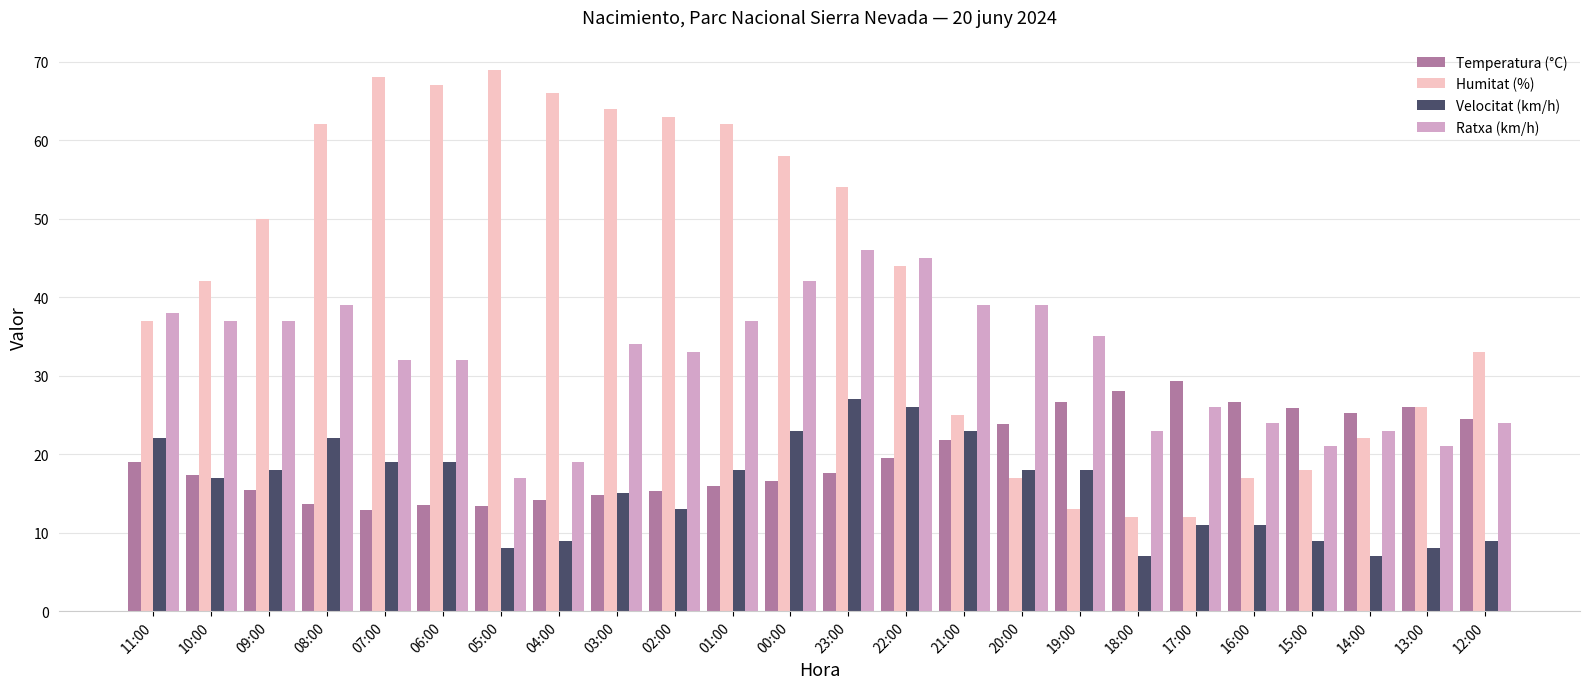

Is it true that Ratxa (km/h) equals 21.0 at 15:00?

True